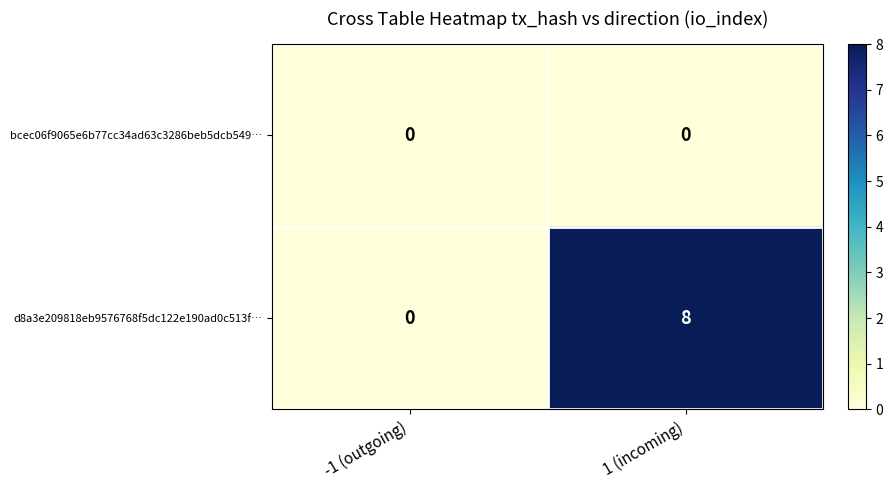

Reading left to right, extract all data points from this chart.

bcec06f9065e6b77cc34ad63c3286beb5dcb549…: -1 (outgoing)=0	1 (incoming)=0
d8a3e209818eb9576768f5dc122e190ad0c513f…: -1 (outgoing)=0	1 (incoming)=8